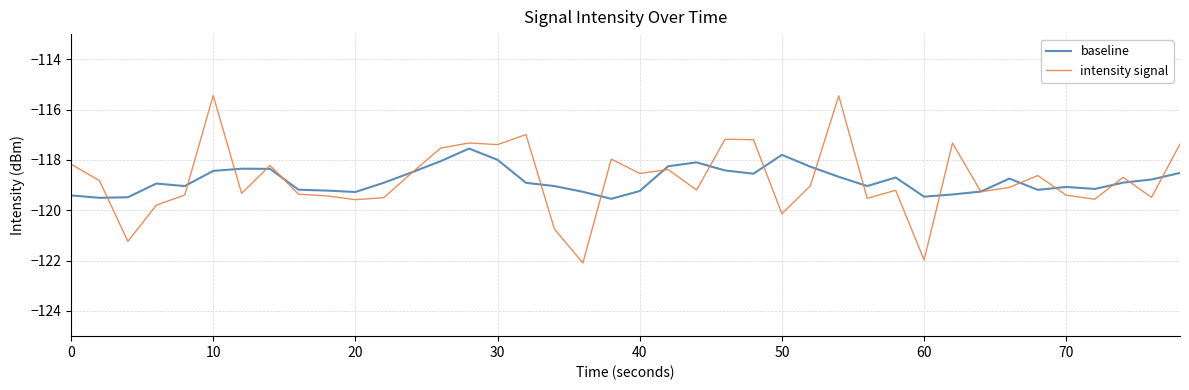

After their last crossing, which series has the higher values: baseline or intensity signal?

intensity signal